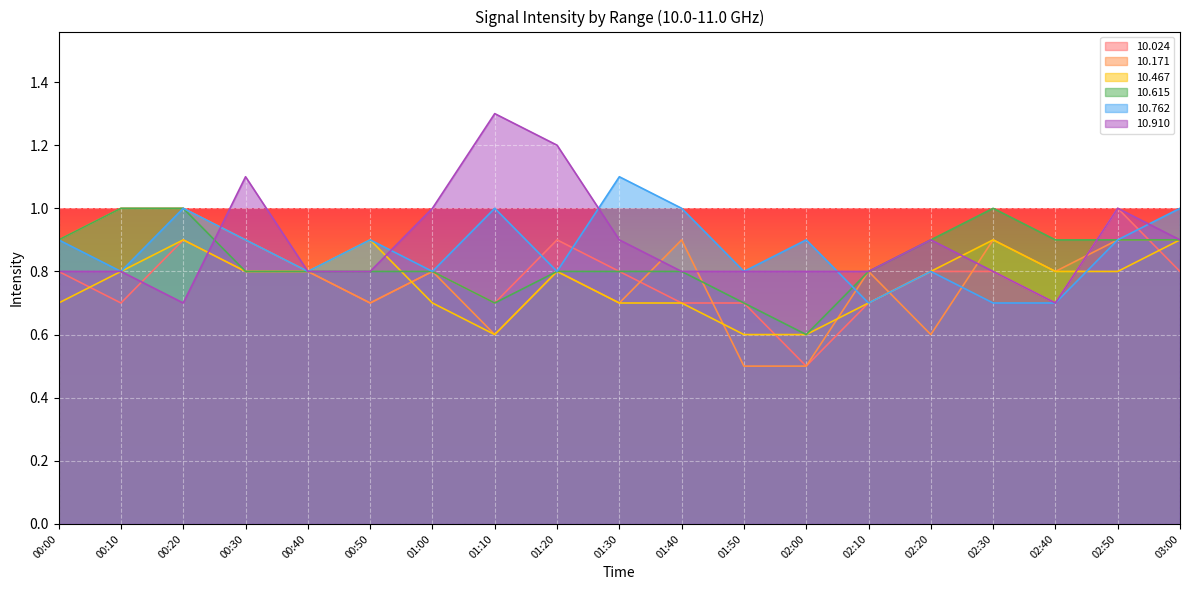

How many intersections are there between  10.467 and  10.910?

4